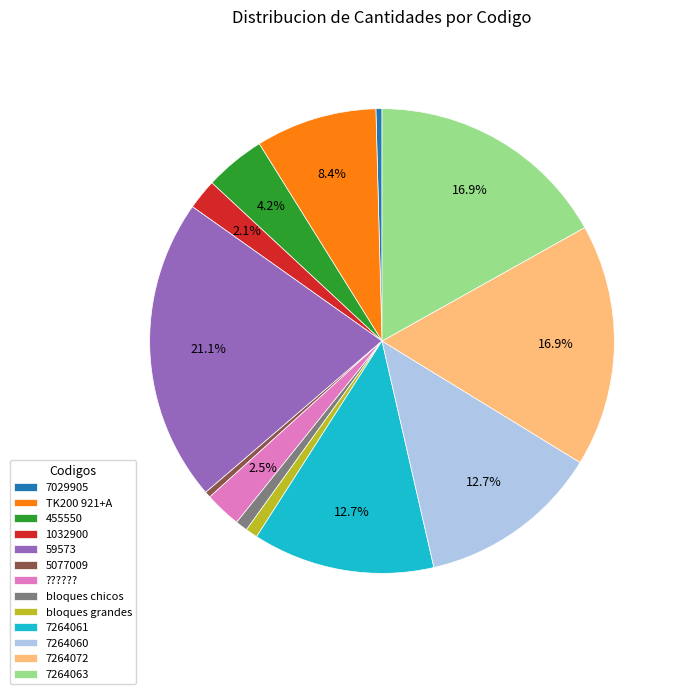

How many slices are in this pie chart?

13